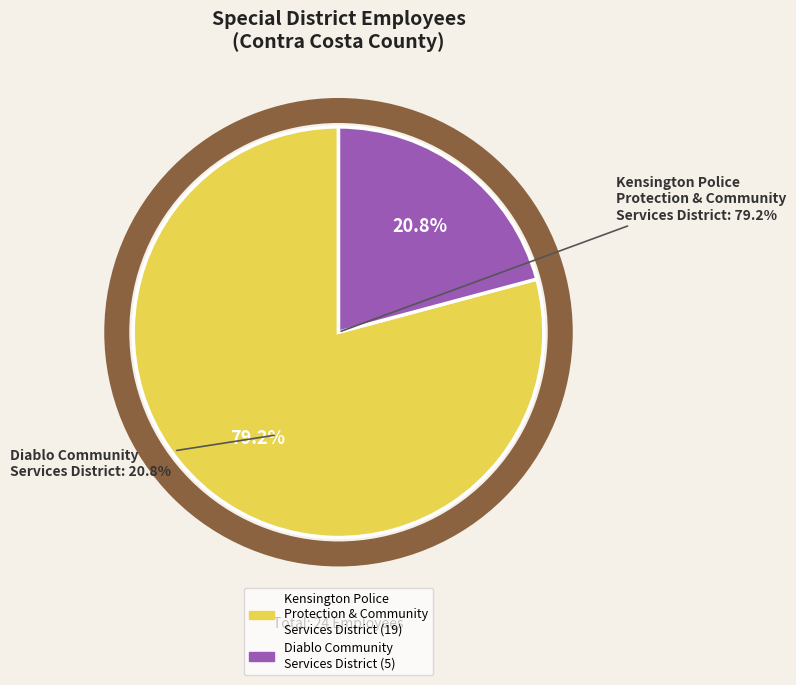

The Kensington Police Protection and Community Services District slice represents 86% of the pie. True or false?

False